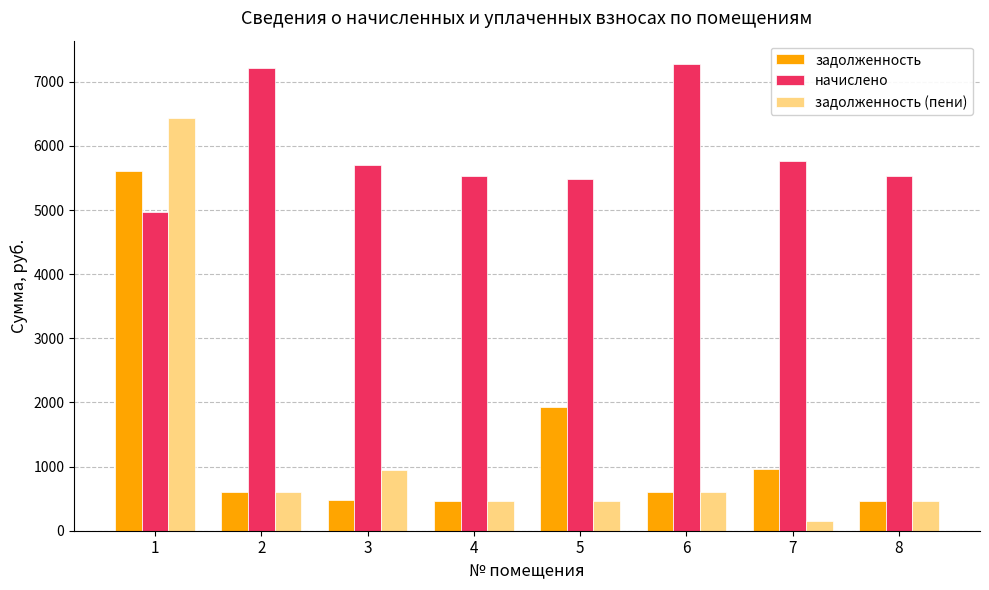

Which series changed the most between 4 and 7?

задолженность